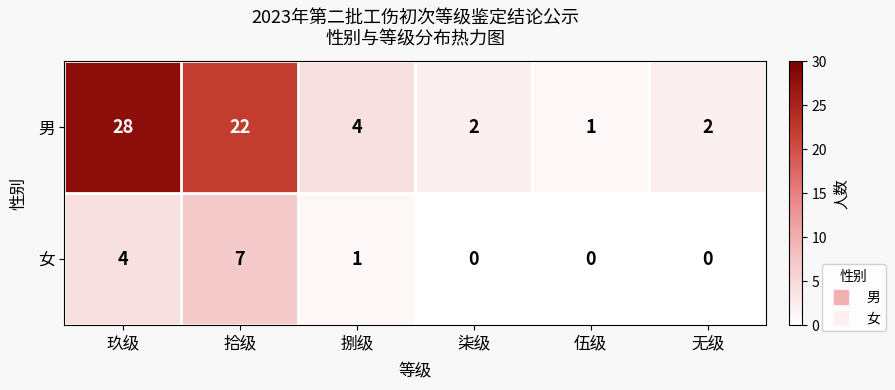

What is the total value across all series at 拾级?

29